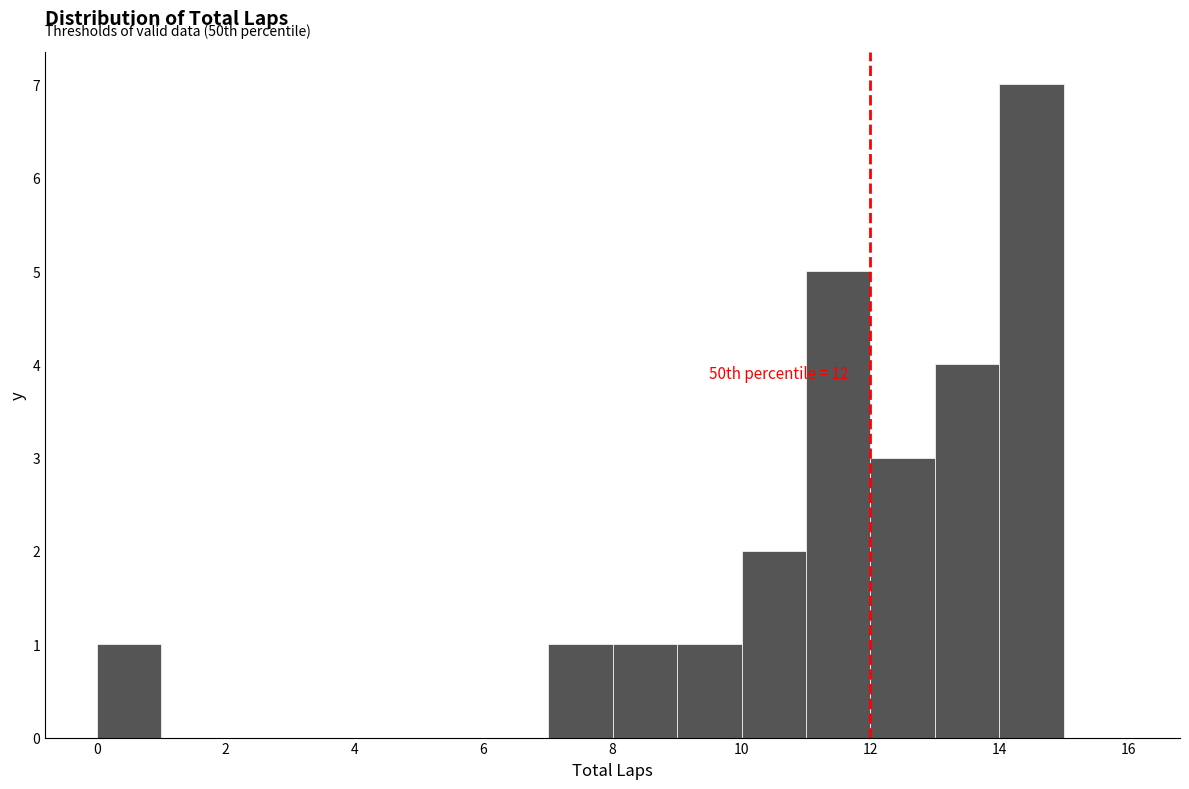

Over which range of the x-axis is the bar tallest?

14 to 15